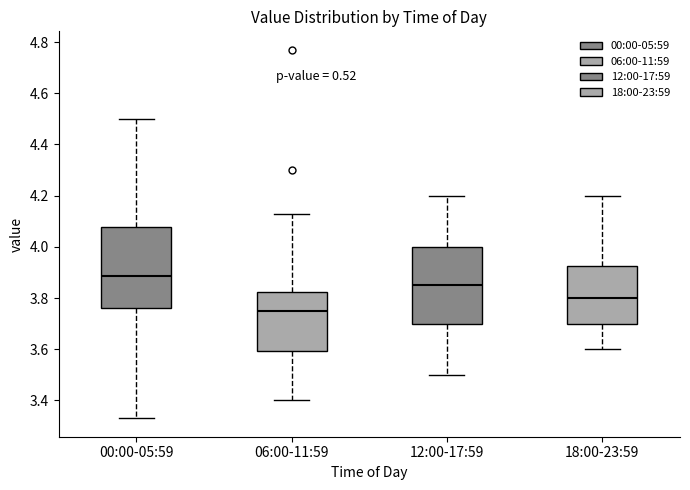

Reading left to right, transcribe this box plot: for each box, give where its median line is, the range the box spans, and where its two whiskers end, as read against the y-axis. The values are not printed on the chart, so give them approximately, as read against the axis.

00:00-05:59: median 3.88, box 3.76 to 4.08, whiskers 3.34 to 4.50
06:00-11:59: median 3.76, box 3.60 to 3.82, whiskers 3.40 to 4.14
12:00-17:59: median 3.86, box 3.70 to 4.00, whiskers 3.50 to 4.20
18:00-23:59: median 3.80, box 3.70 to 3.92, whiskers 3.60 to 4.20